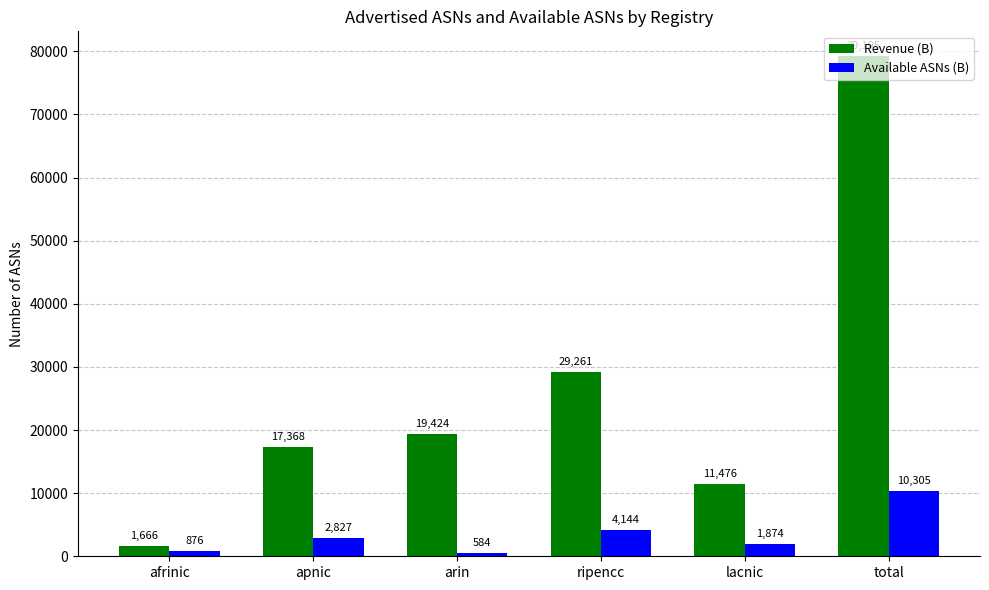

Which label corresponds to the smallest value in the chart?

arin